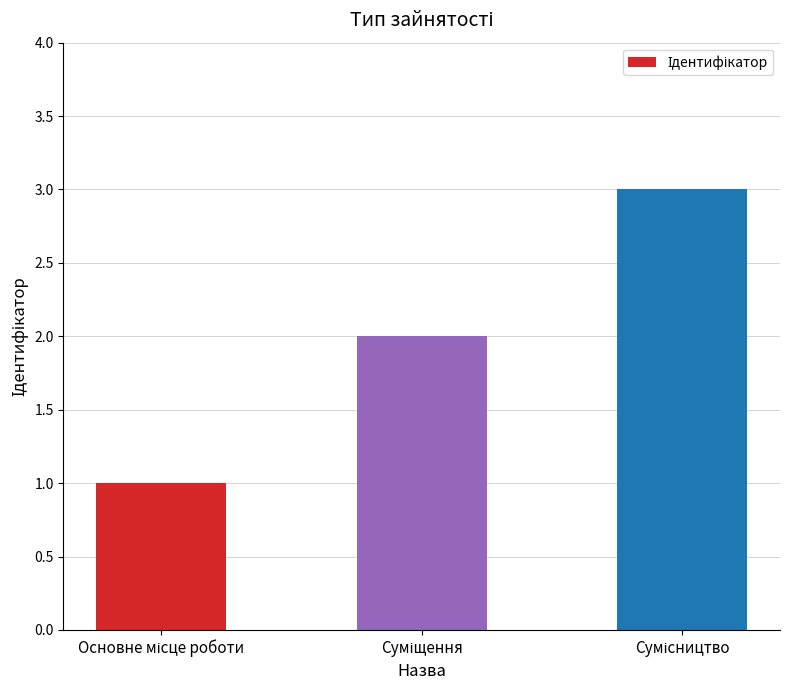

What is the maximum value shown in the chart?

3